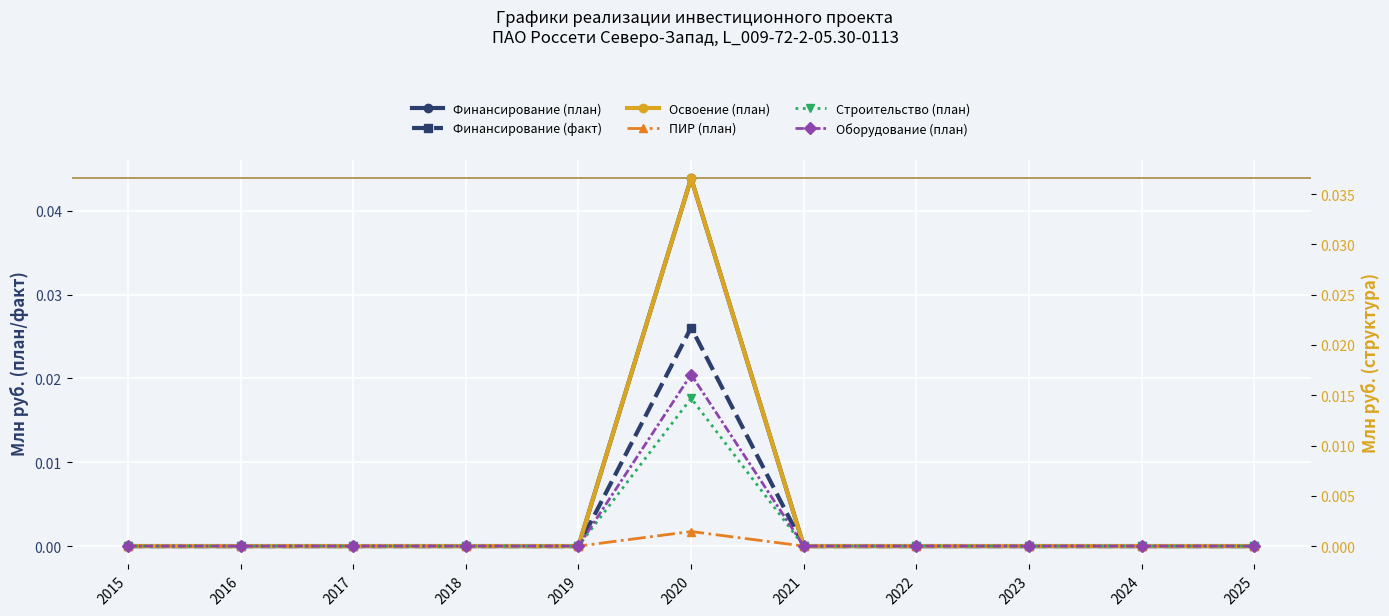

True or false: Оборудование (план) has a value of 0.0 at 2020.

False